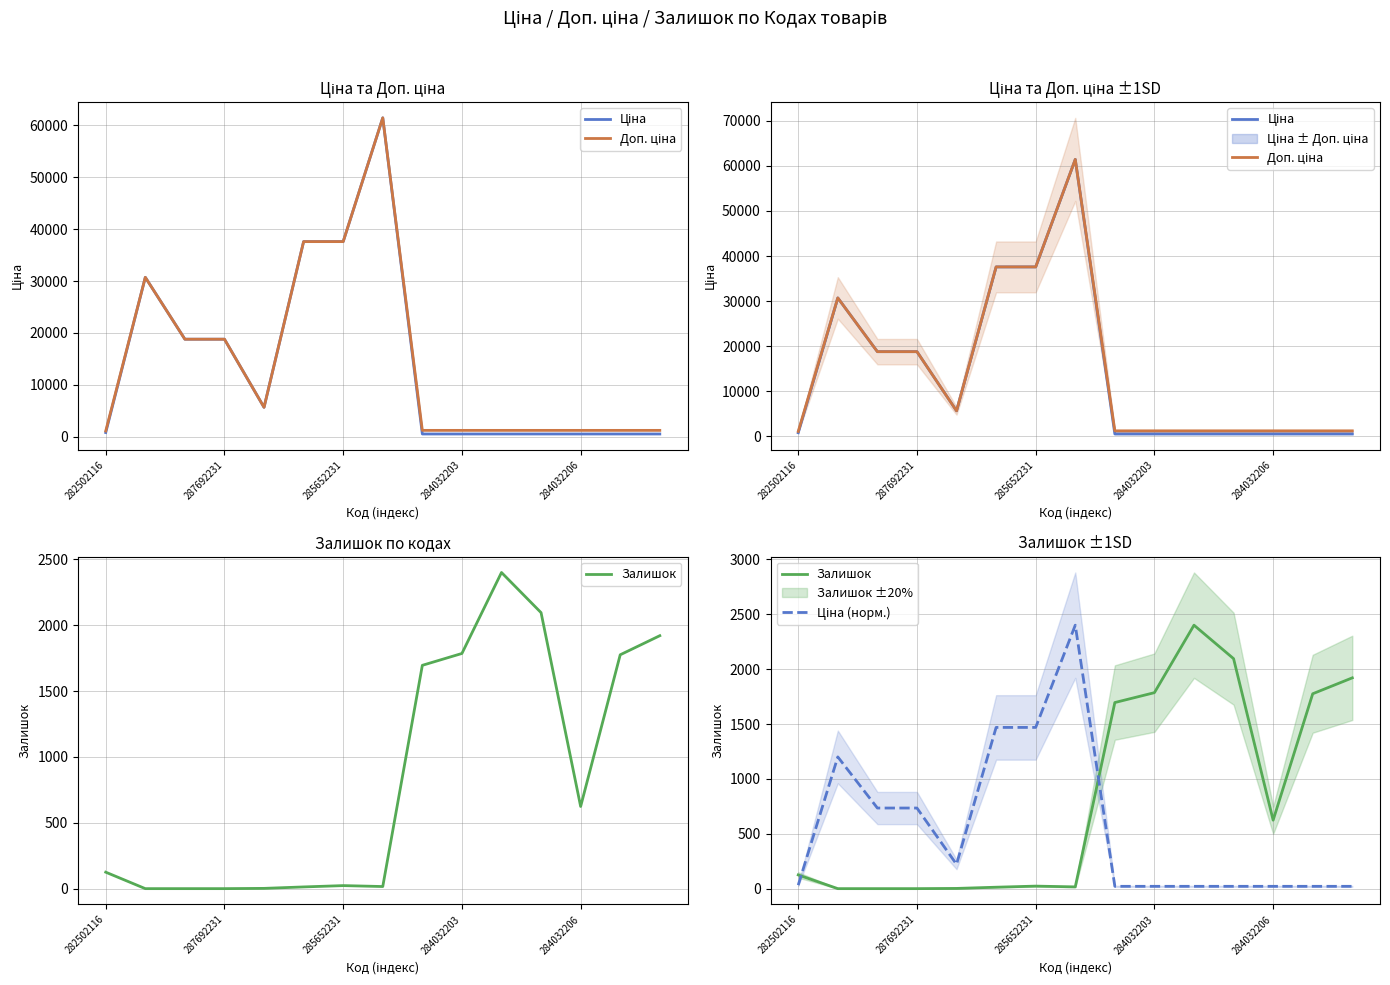

True or false: Ціна (норм.) and Ціна cross at least once.

False